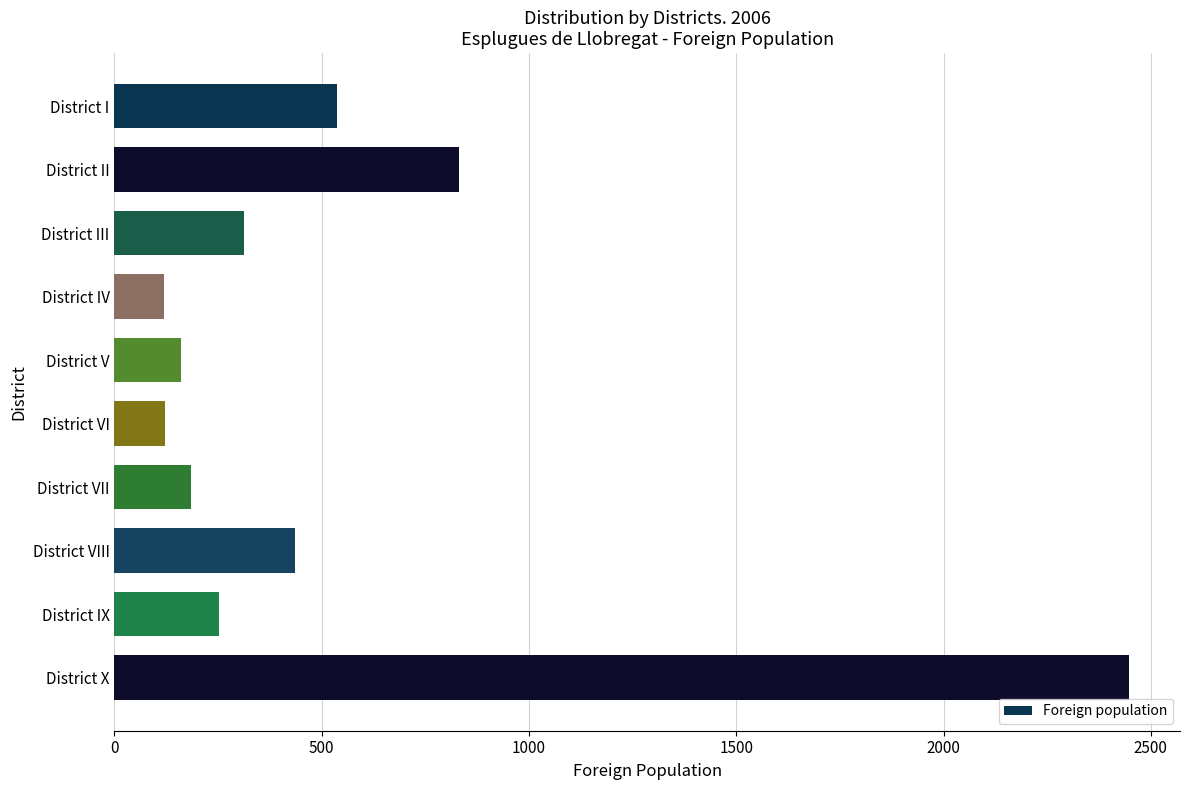

At which label is the value closest to 1284?

District II